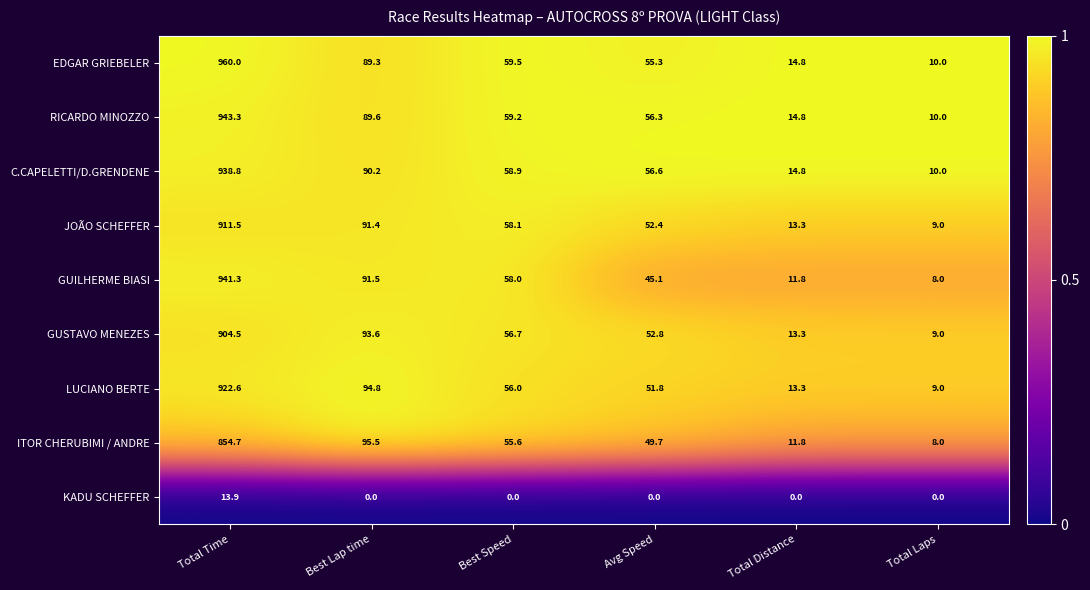

What is the sum of the RICARDO MINOZZO values at Best Lap time and Total Distance?

104.4